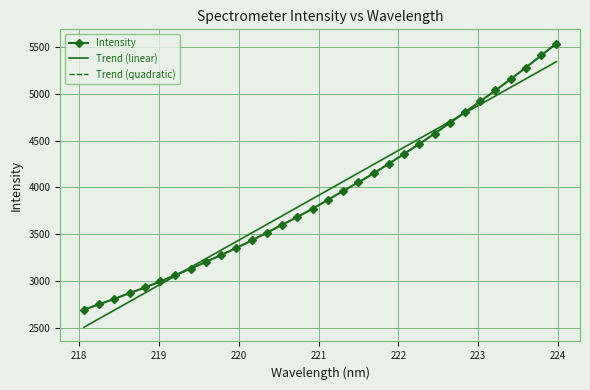

What is the highest value of the Trend (quadratic) series?

5537.9